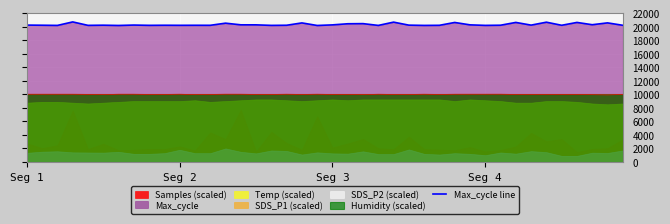

True or false: Max_cycle line and Samples (scaled) intersect in this chart.

False